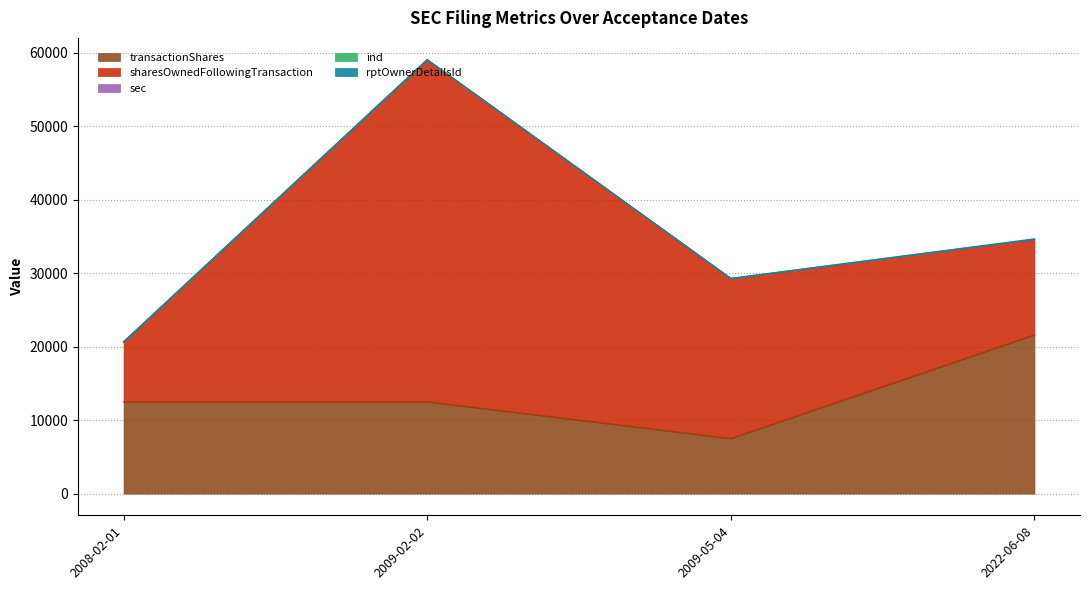

True or false: rptOwnerDetailsId and sec cross at least once.

False